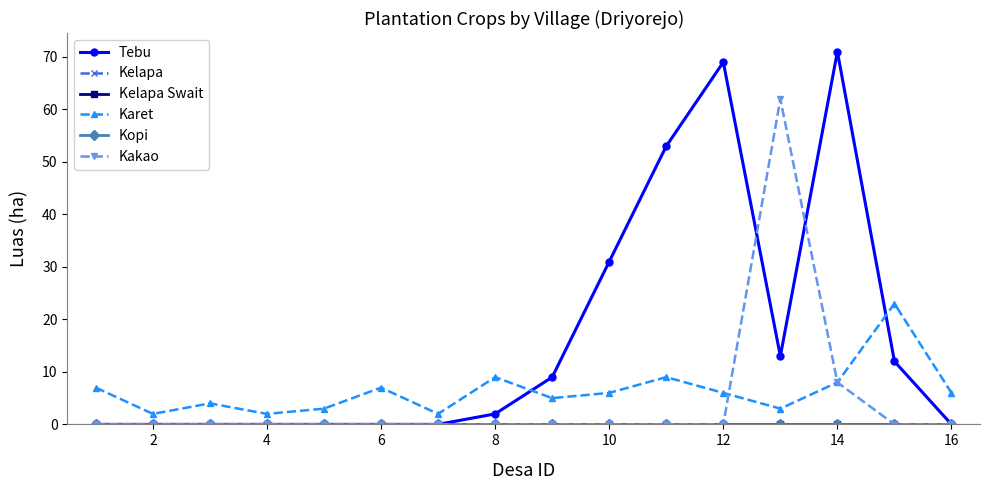

How many series are shown in this chart?

6